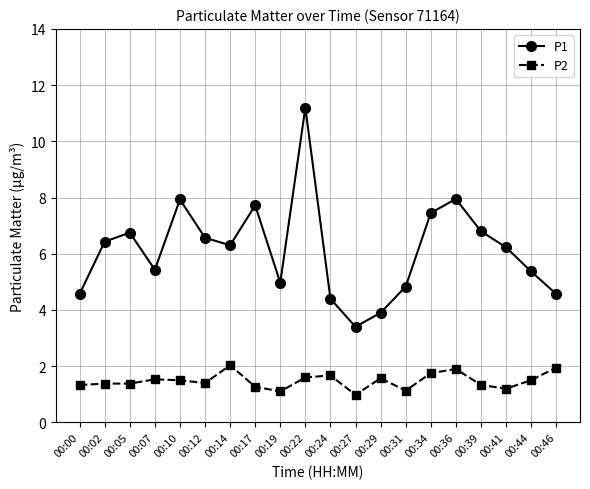

Is the value of P2 at 00:14 greater than the value of P1 at 00:10?

No